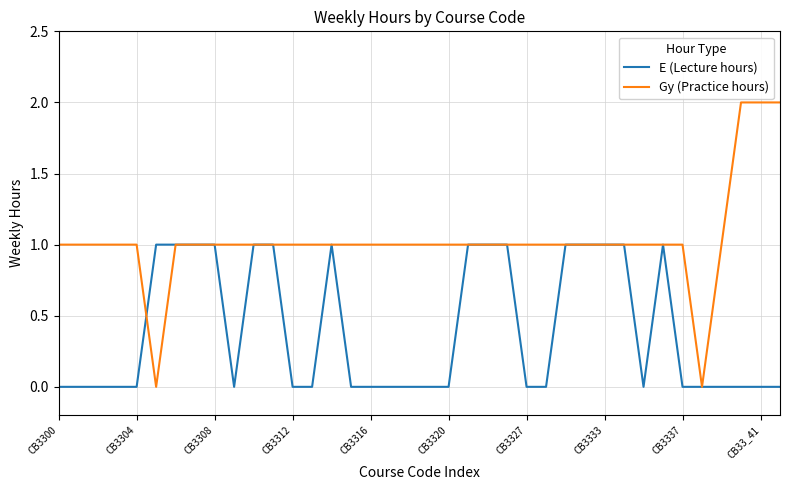

Which series has the largest range (max minus min)?

Gy (Practice hours)